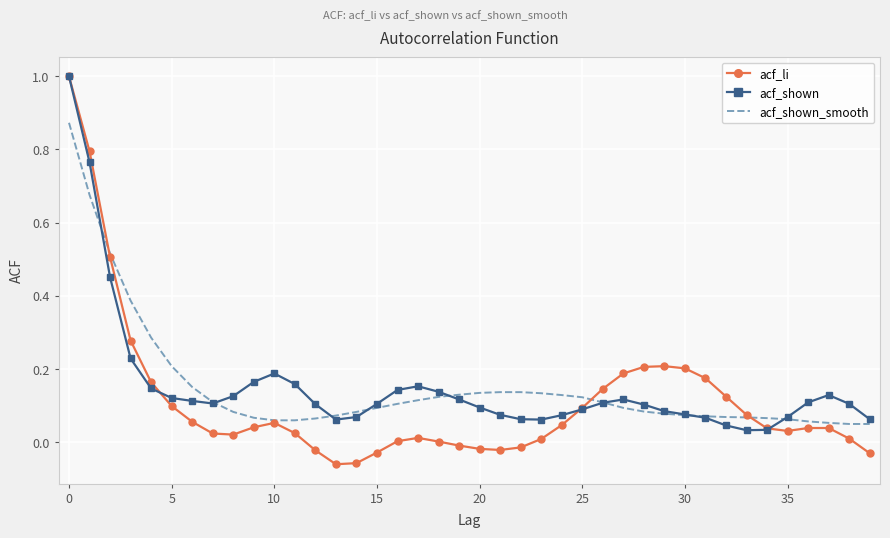

Which series has the widest spread of values?

acf_li